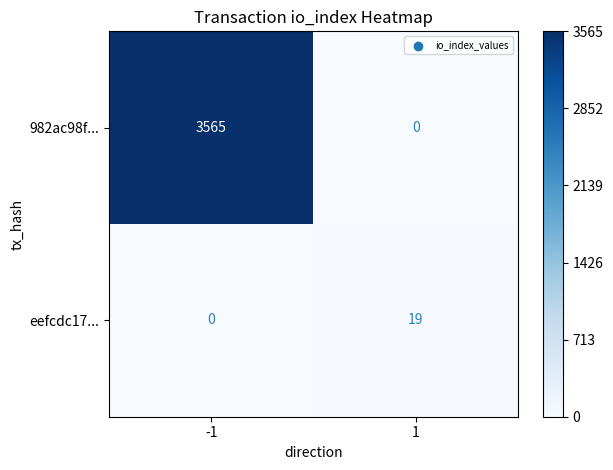

Reading left to right, list all the values displayed in this chart.

982ac98f...: 3565	0
eefcdc17...: 0	19